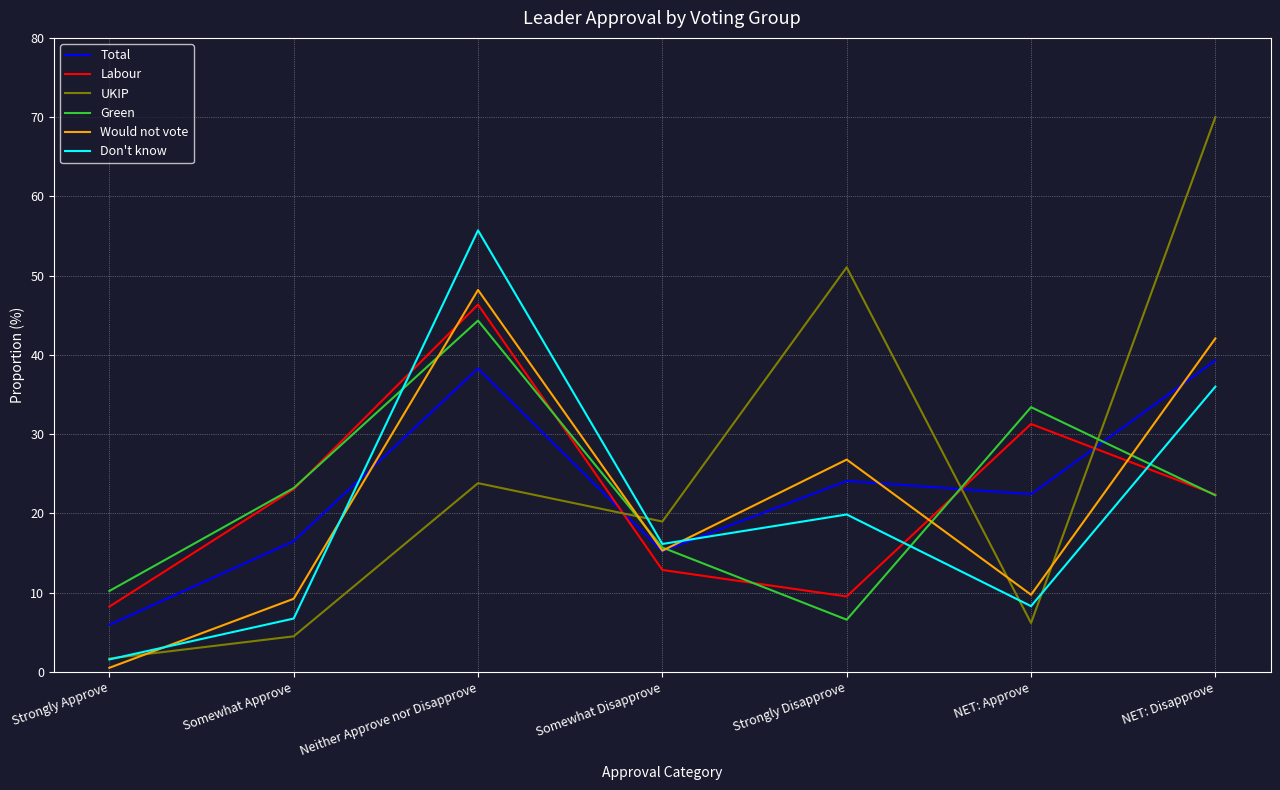

What value does the UKIP series have at Strongly Approve?

1.7